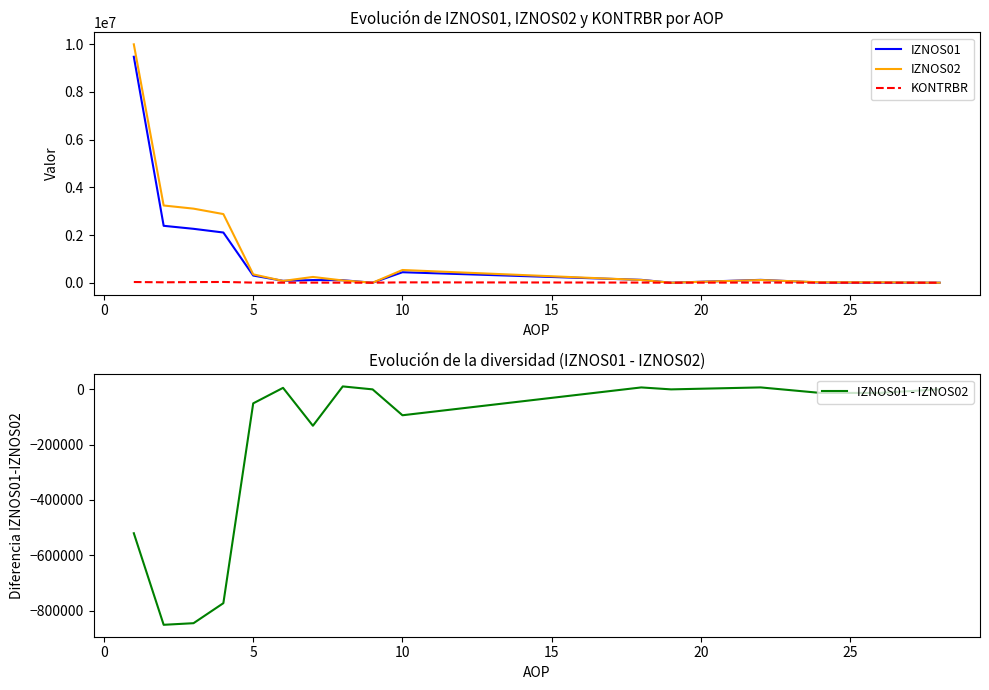

At 15, list the series in order from smallest to largest.

IZNOS01 - IZNOS02, KONTRBR, IZNOS01, IZNOS02